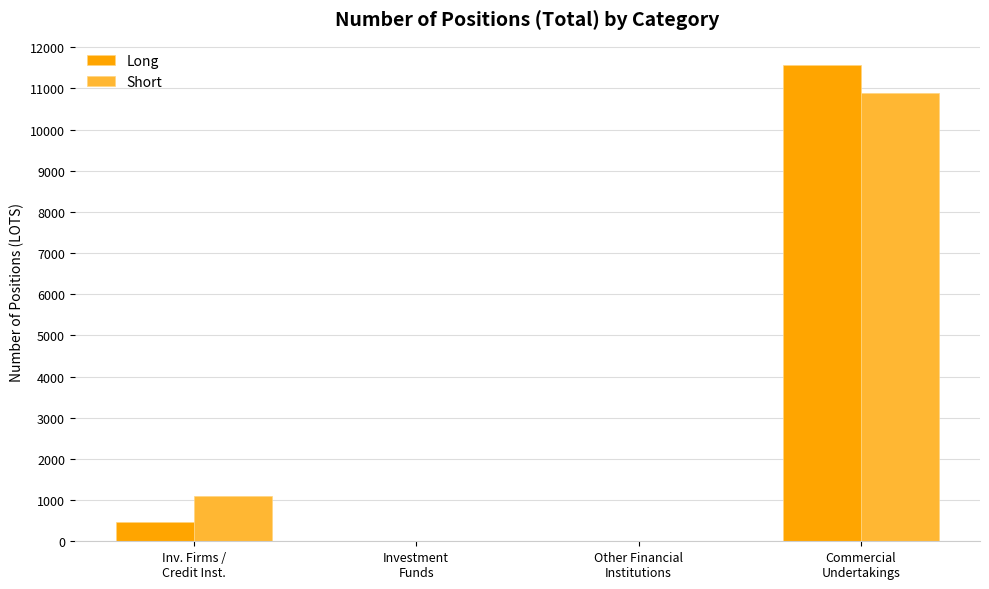

Count the number of categories in the chart.

4